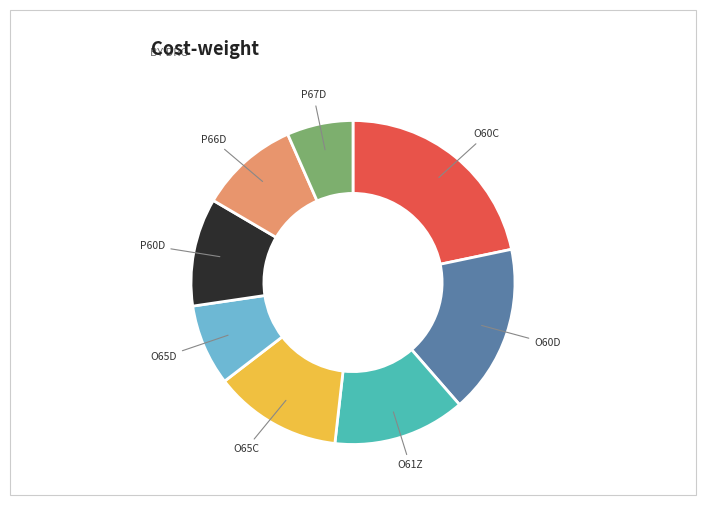

Which slice is the smallest?

P67D